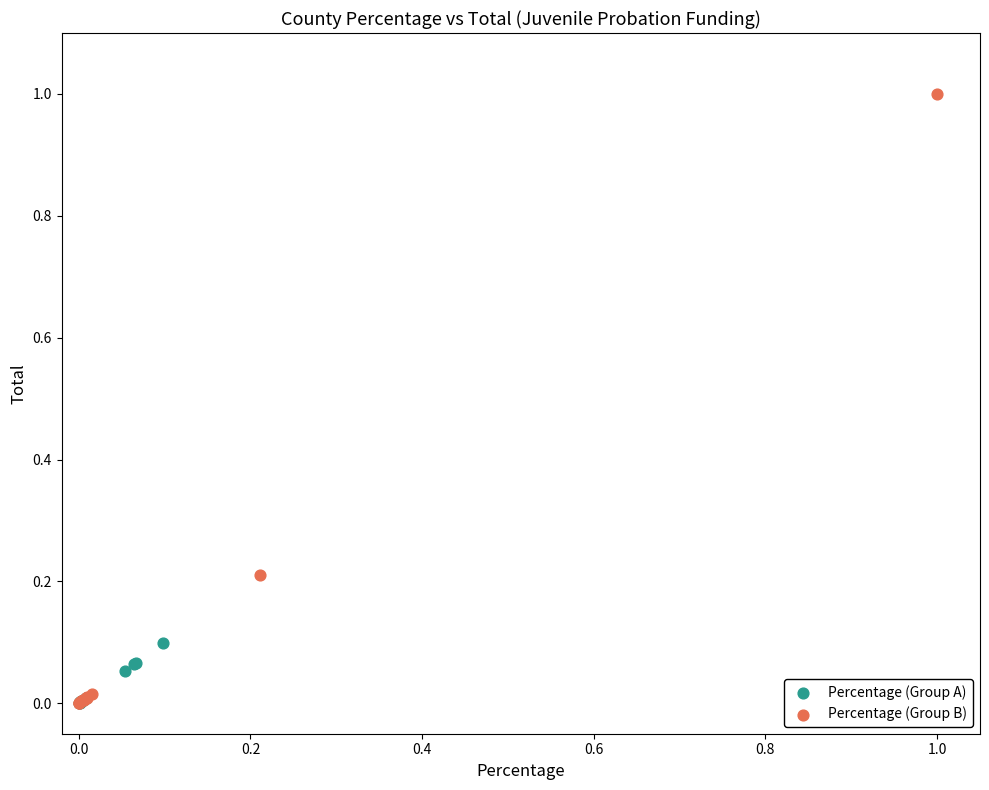

What are all the series names shown in the legend?

Percentage (Group A), Percentage (Group B)